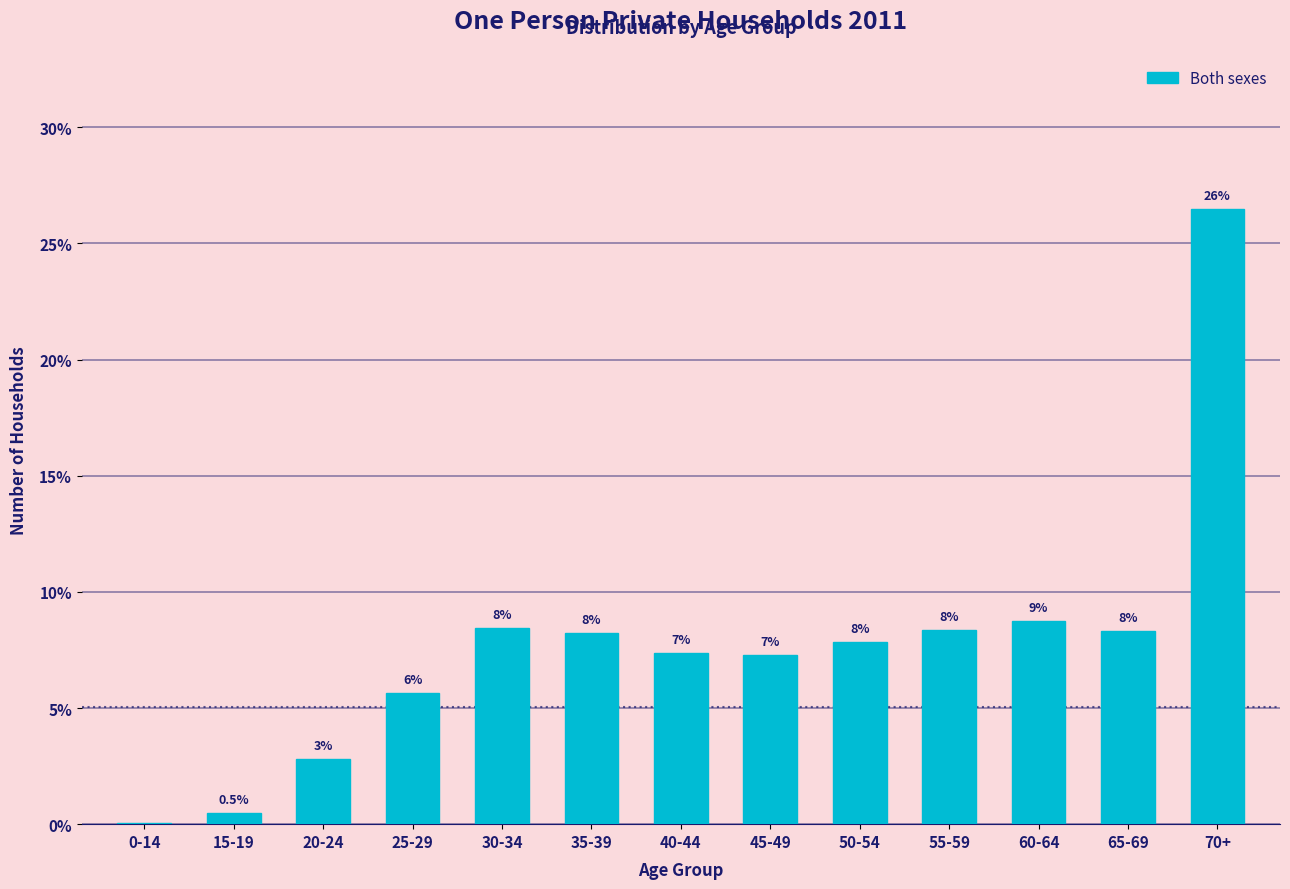

Are the bars horizontal?

No